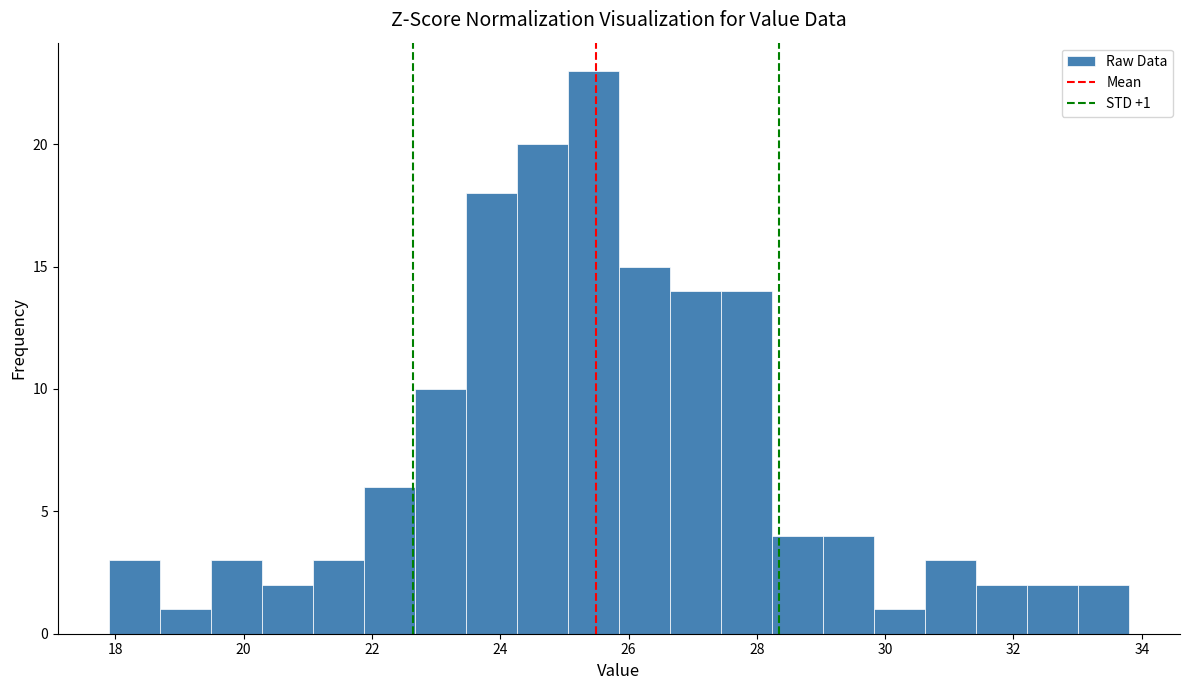

Around what value on the x-axis is the tallest bar? Give the approximate position of its centre, as read against the axis.

25.4